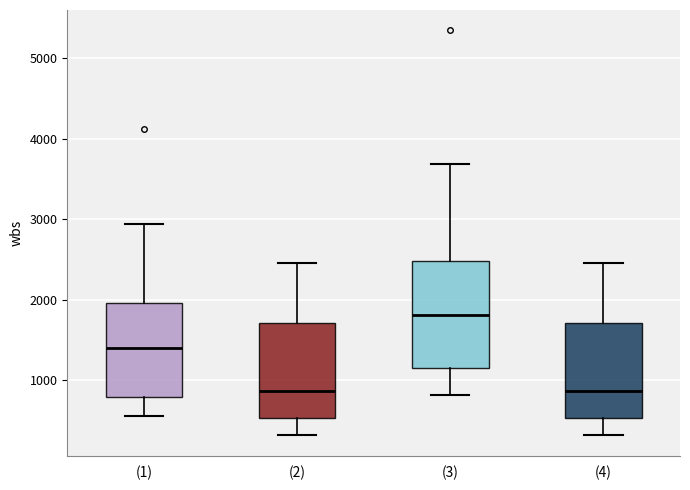

Where does the lower whisker of the box for (4) end on the y-axis? The values are not printed on the chart, so give them approximately, as read against the axis.

300